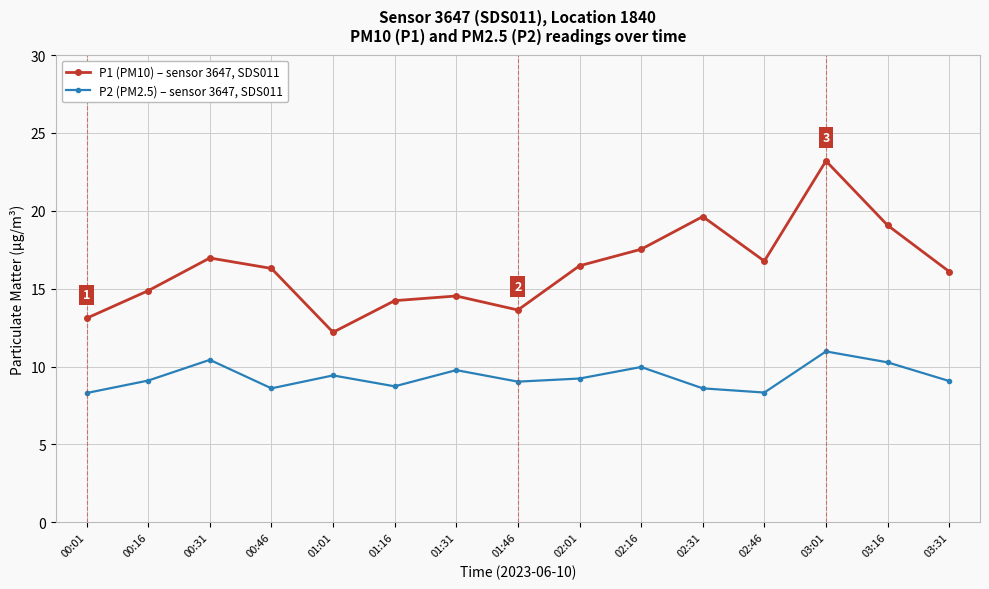

True or false: P2 (PM2.5) – sensor 3647, SDS011 and P1 (PM10) – sensor 3647, SDS011 intersect in this chart.

False